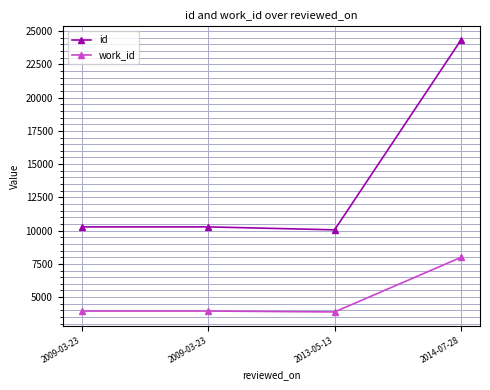

What are all the series names shown in the legend?

id, work_id